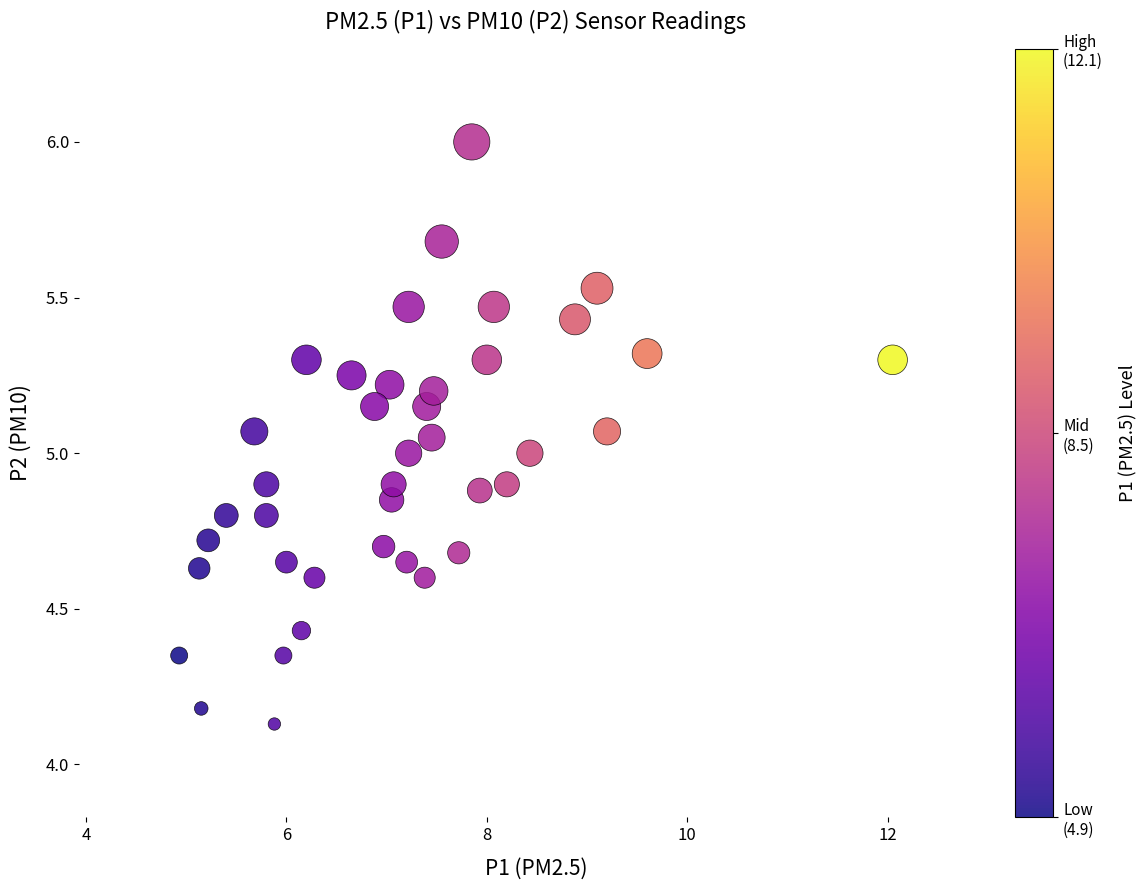

What is the range of X values (max minus min)?

7.1